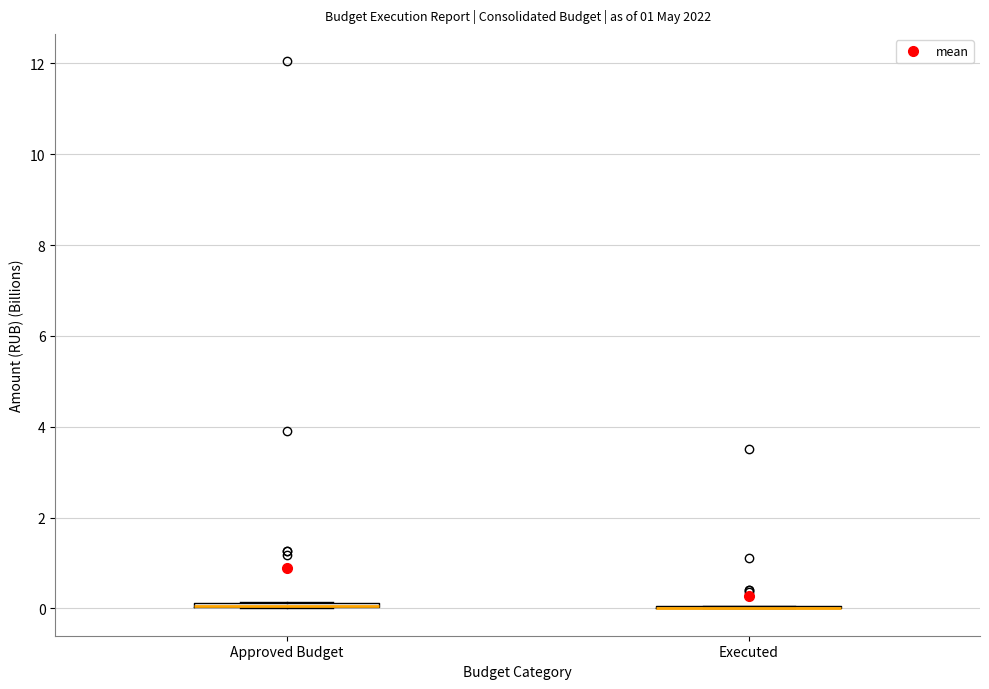

Where is the upper edge of the box for Approved Budget on the y-axis? The values are not printed on the chart, so give them approximately, as read against the axis.

0.2